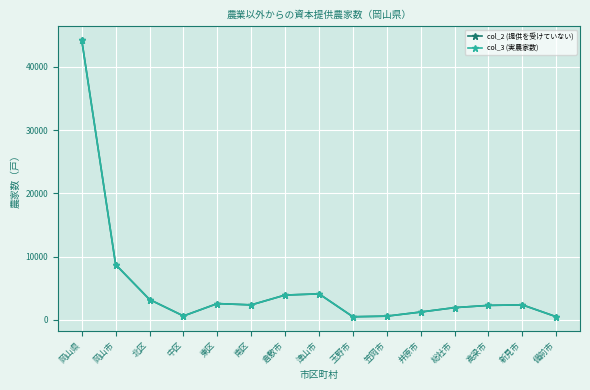

Which category has the highest value across all series?

岡山県